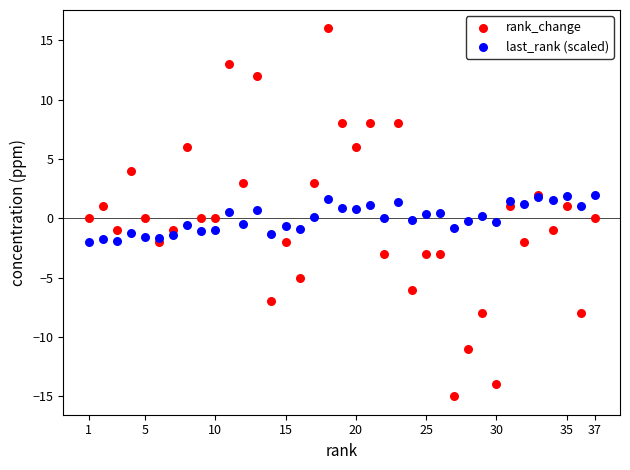

Which series has the largest Y range (max minus min)?

rank_change